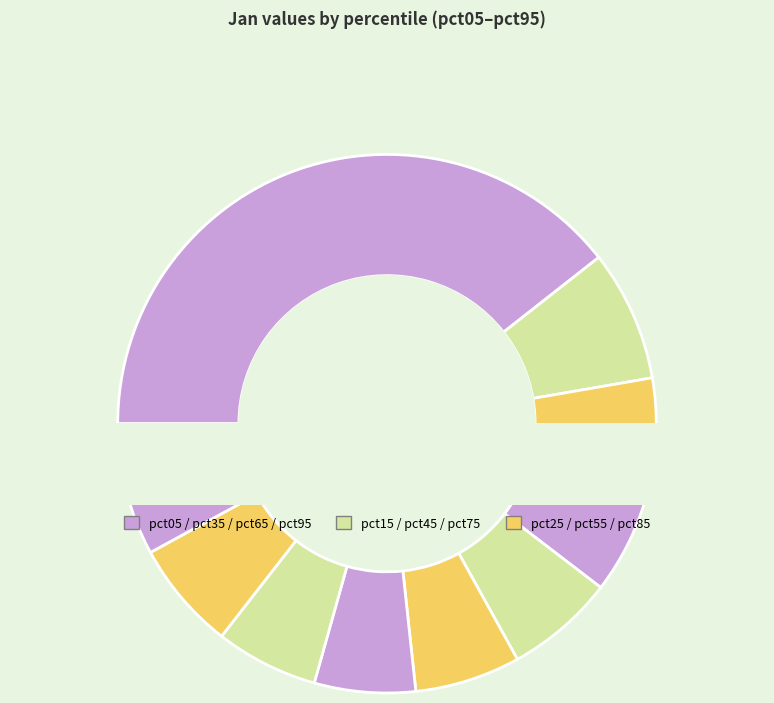

Is it true that pct05 is 39% of the pie?

True